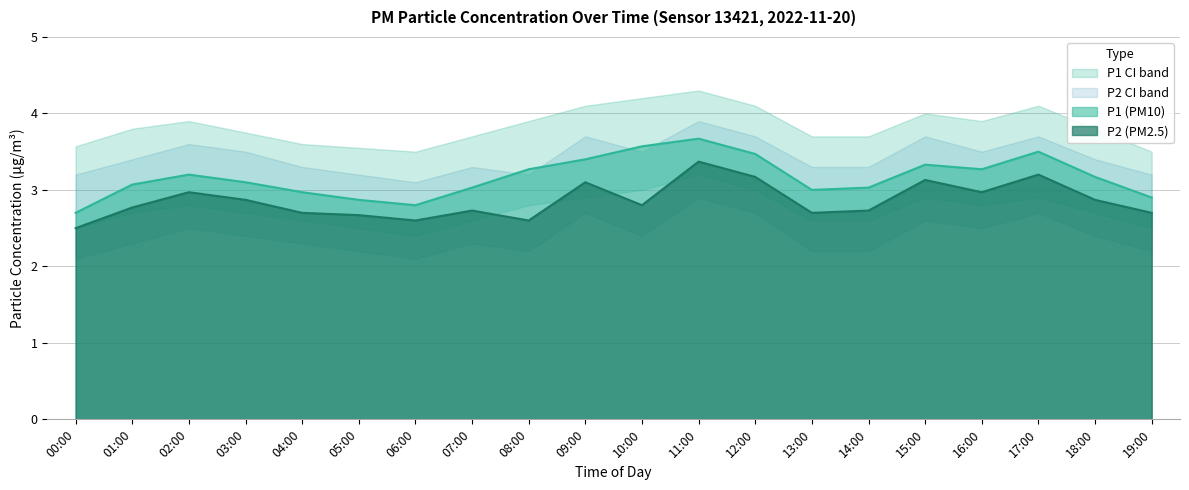

What is the label of the 18th point from the left?

17:00